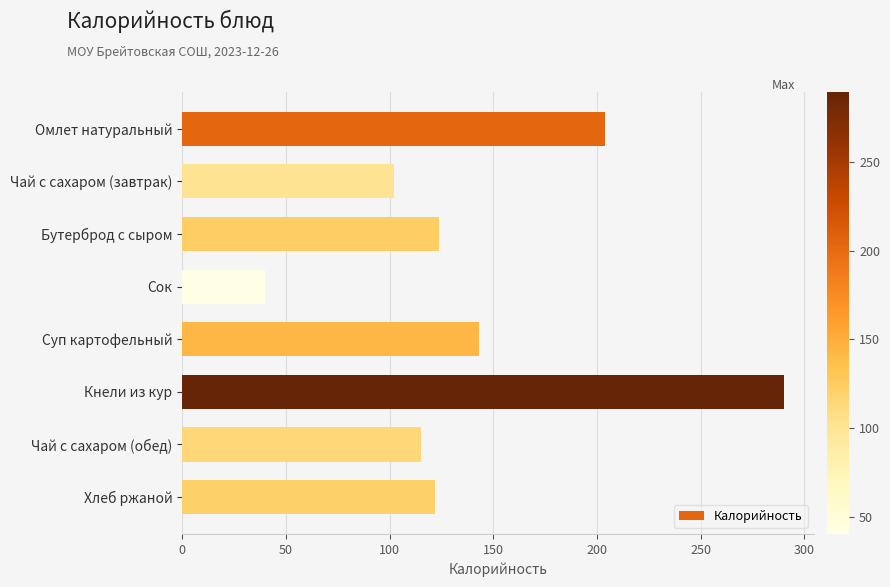

What is the difference between the maximum and minimum values?

250